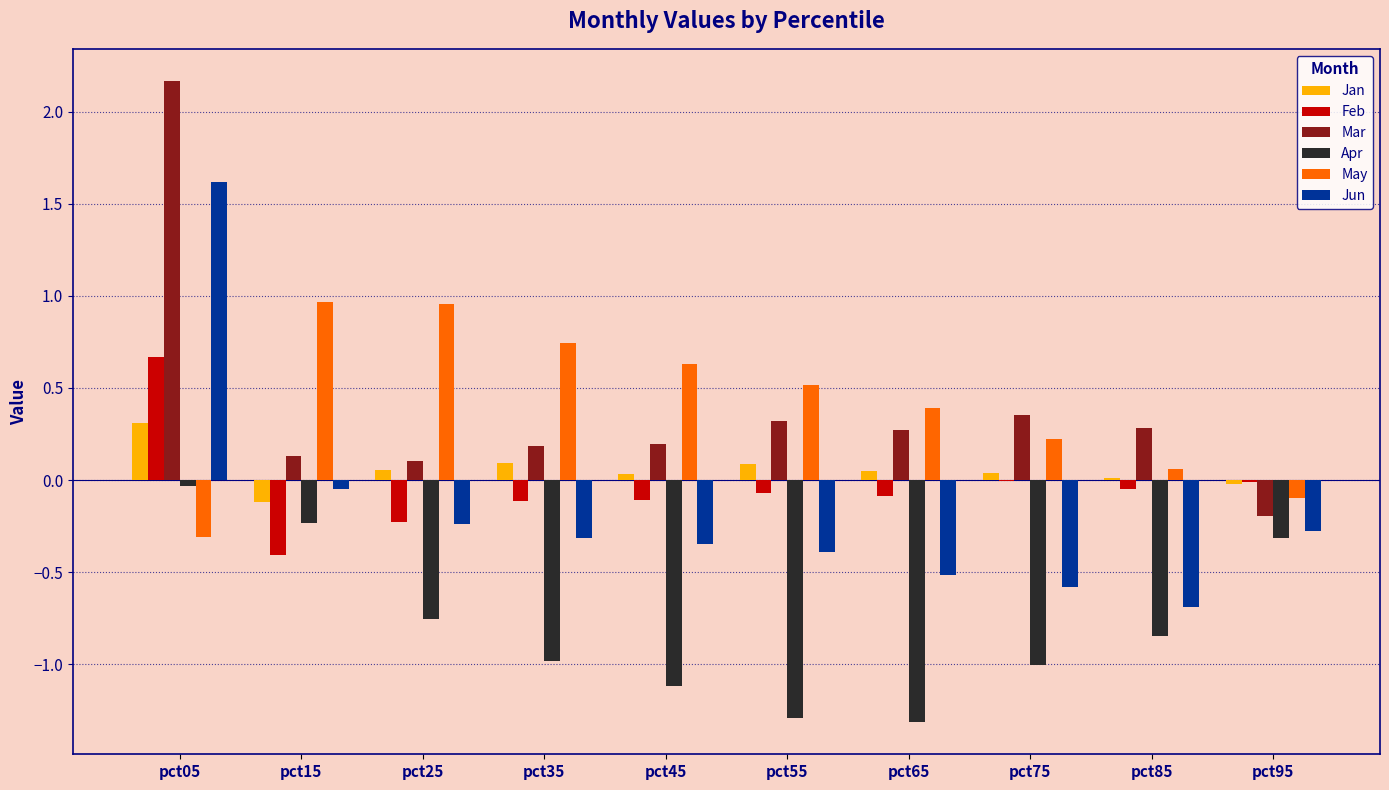

True or false: Feb has a value of 1.1 at pct05.

False